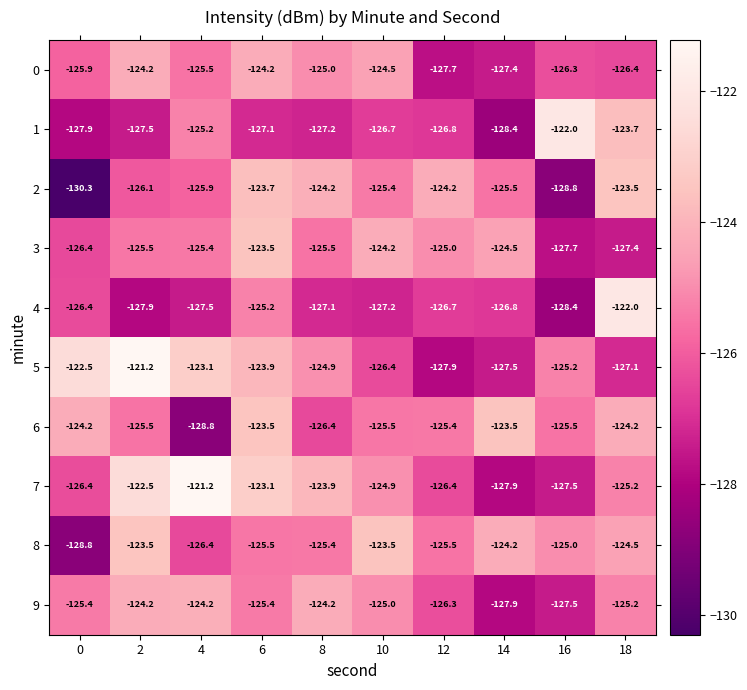

At how many categories does at least one series exceed -124?

9